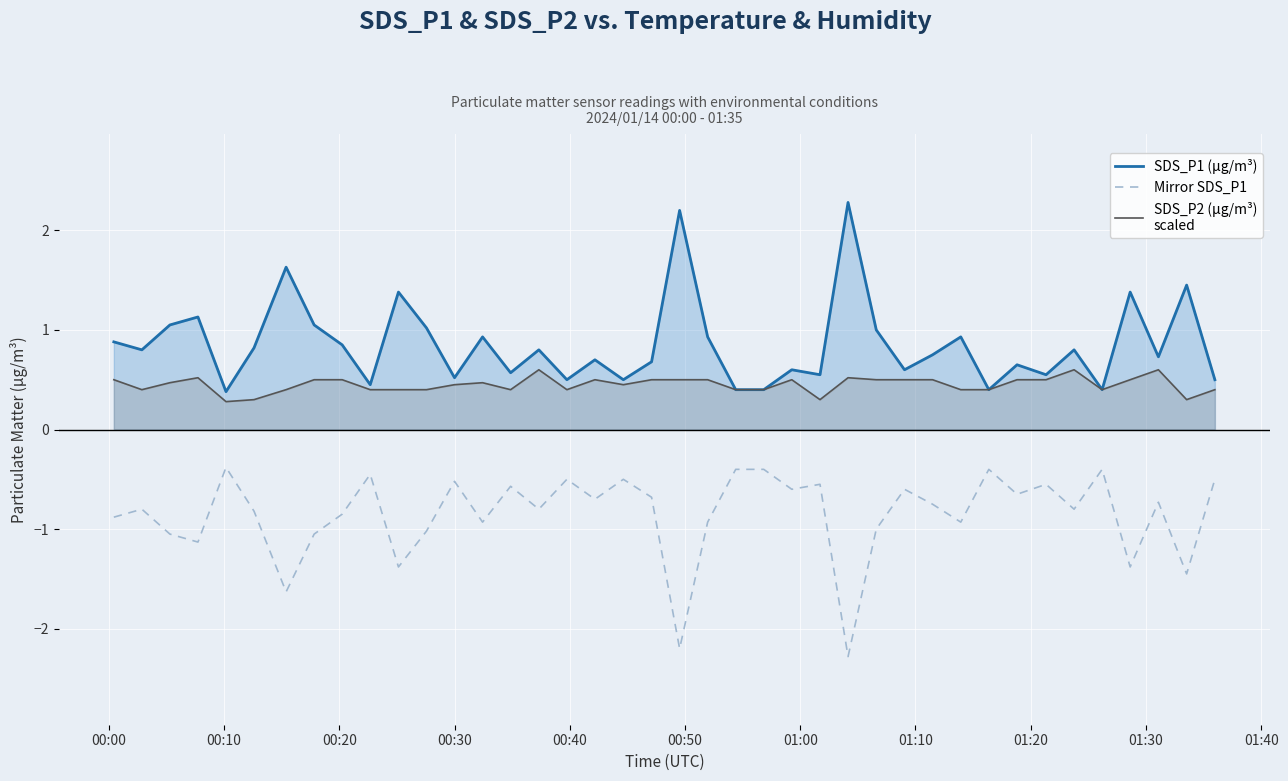

What are all the series names shown in the legend?

SDS_P1 (µg/m³), Mirror SDS_P1, SDS_P2 (µg/m³)
scaled